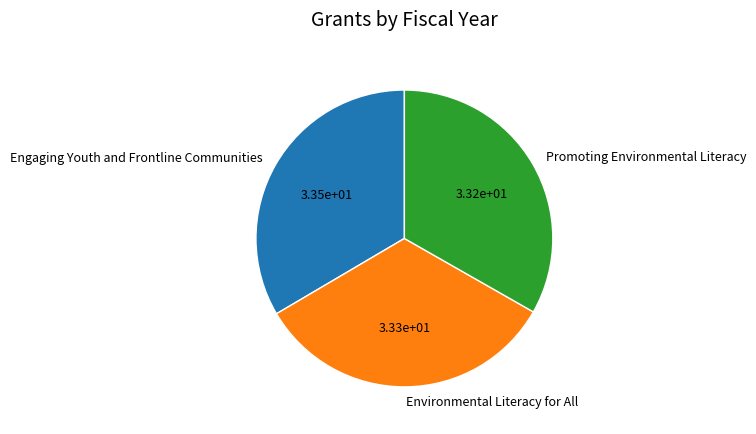

The Environmental Literacy for All slice represents 33% of the pie. True or false?

True